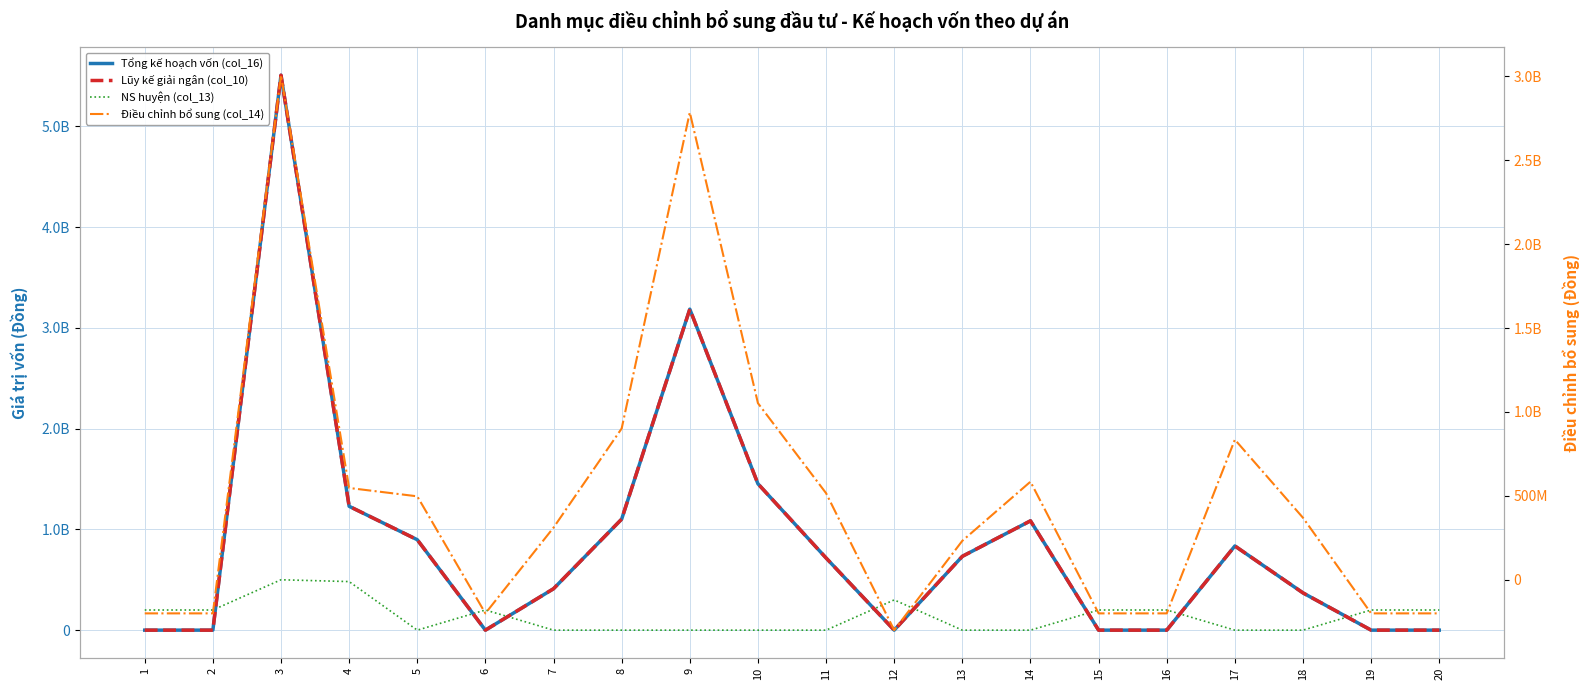

What is the highest value of the NS huyện (col_13) series?

500000000